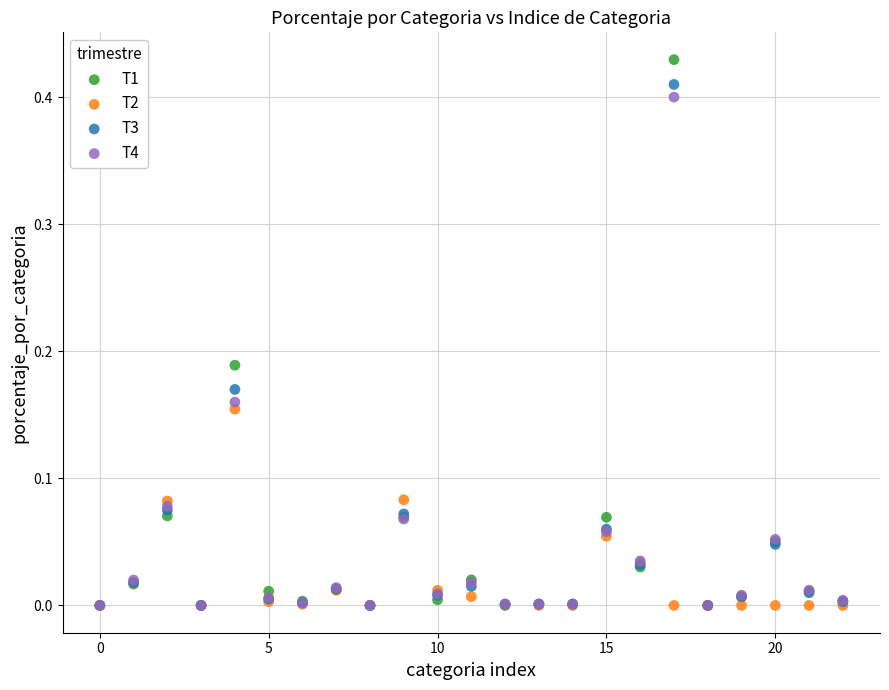

What are all the series names shown in the legend?

T1, T2, T3, T4